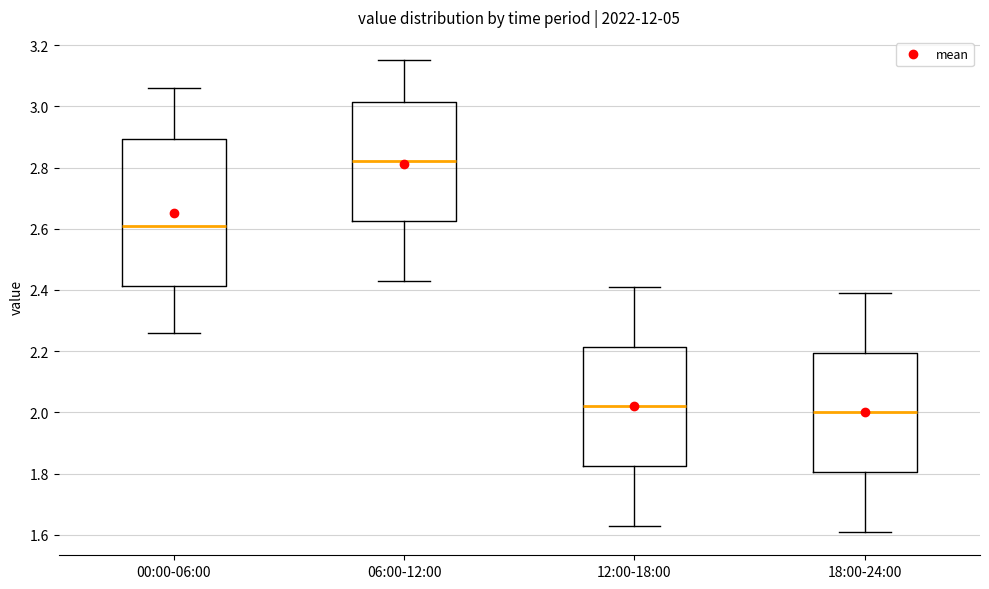

Reading left to right, transcribe this box plot: for each box, give where its median line is, the range the box spans, and where its two whiskers end, as read against the y-axis. The values are not printed on the chart, so give them approximately, as read against the axis.

00:00-06:00: median 2.62, box 2.42 to 2.90, whiskers 2.26 to 3.06
06:00-12:00: median 2.82, box 2.62 to 3.02, whiskers 2.44 to 3.16
12:00-18:00: median 2.02, box 1.82 to 2.22, whiskers 1.64 to 2.42
18:00-24:00: median 2.00, box 1.80 to 2.20, whiskers 1.62 to 2.40